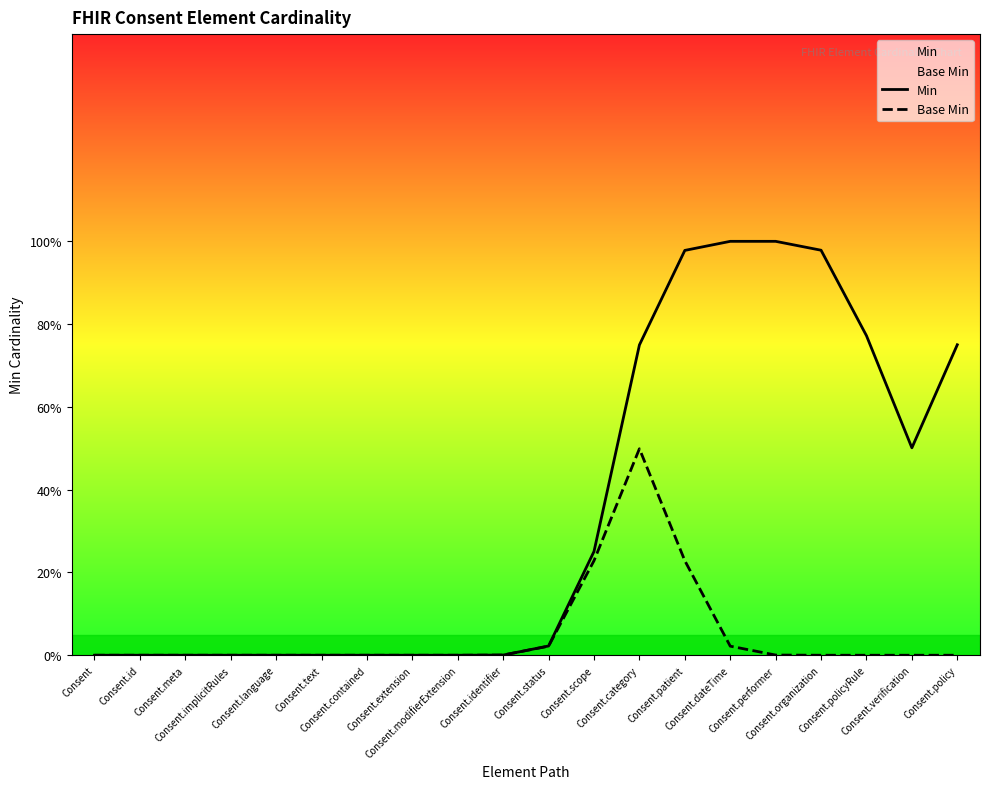

True or false: Base Min and Min cross at least once.

False